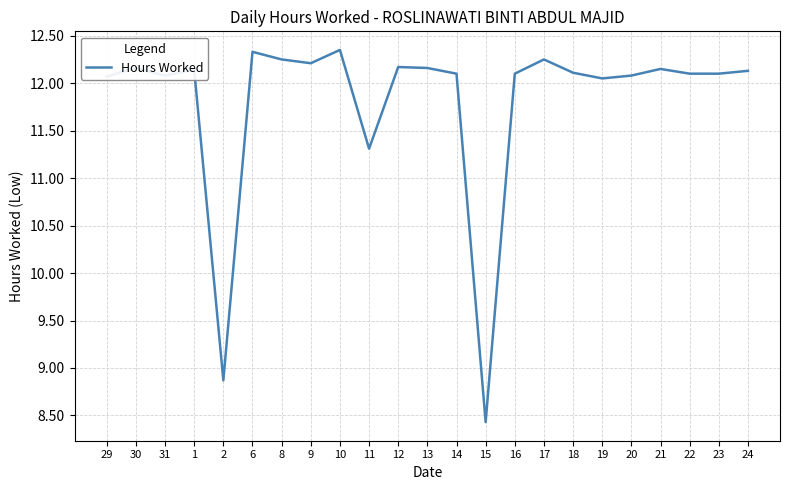

Approximately how many times larger is the value at 18 compared to 21?

1.0